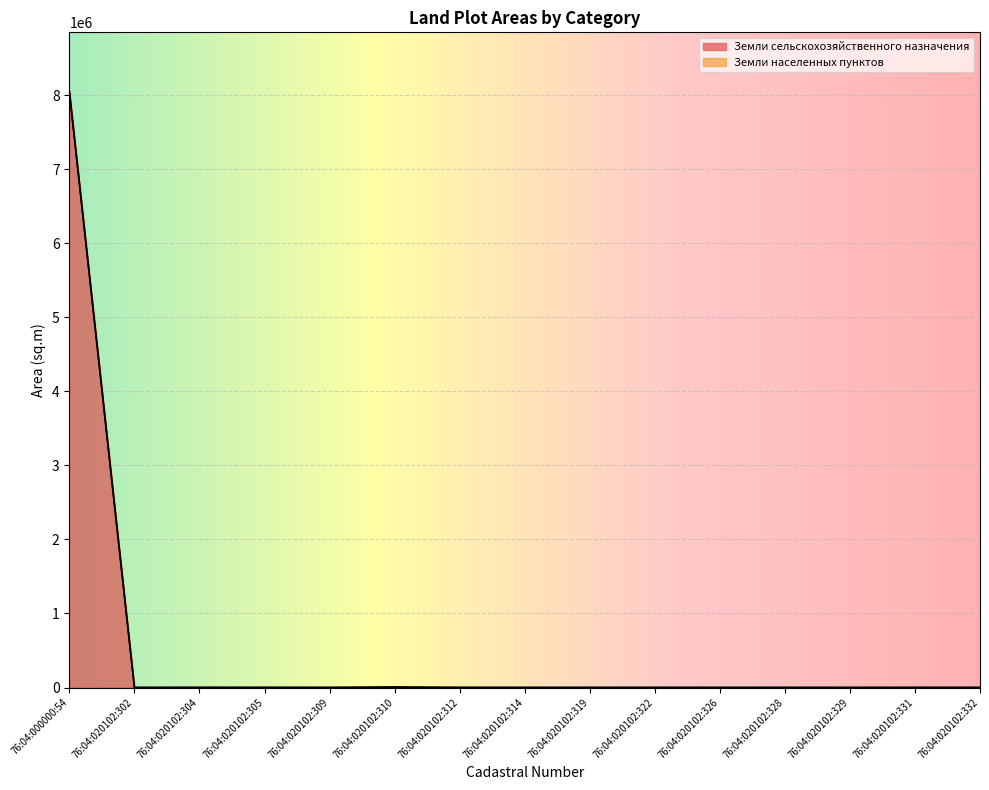

Rank the categories by value from lowest to highest.

76:04:020102:302, 76:04:020102:304, 76:04:020102:305, 76:04:020102:309, 76:04:020102:310, 76:04:020102:312, 76:04:020102:314, 76:04:020102:319, 76:04:020102:322, 76:04:020102:326, 76:04:020102:328, 76:04:020102:329, 76:04:020102:331, 76:04:020102:332, 76:04:000000:54